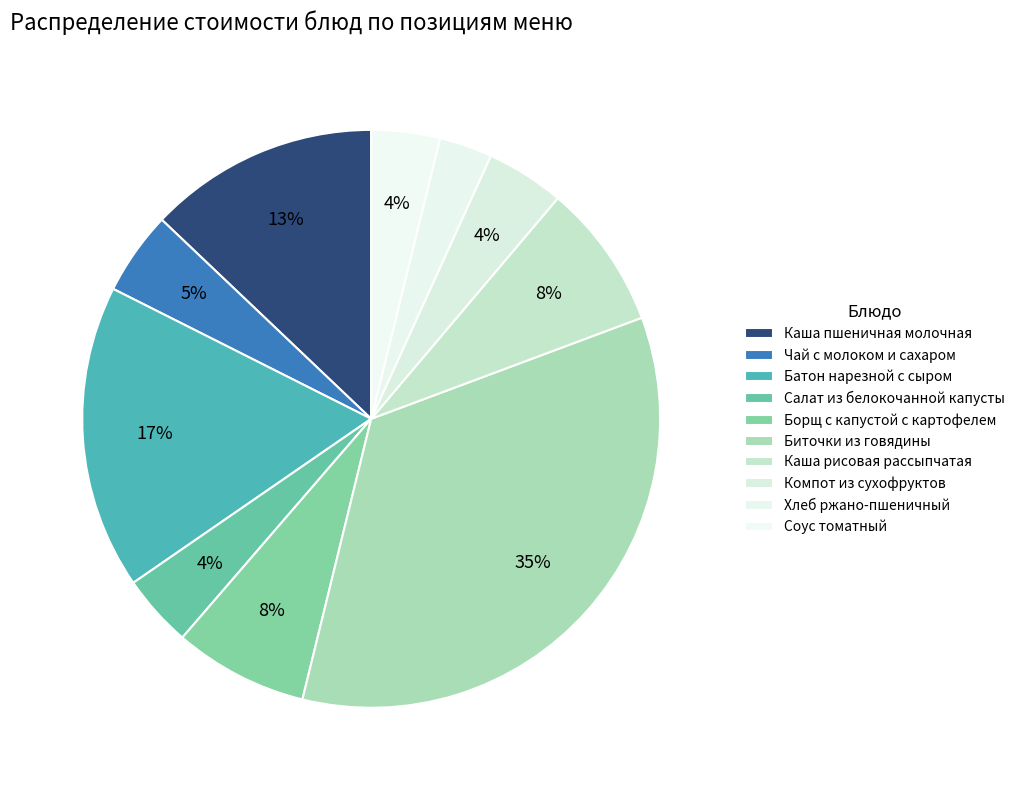

Is it true that Борщ с капустой с картофелем is 8% of the pie?

True